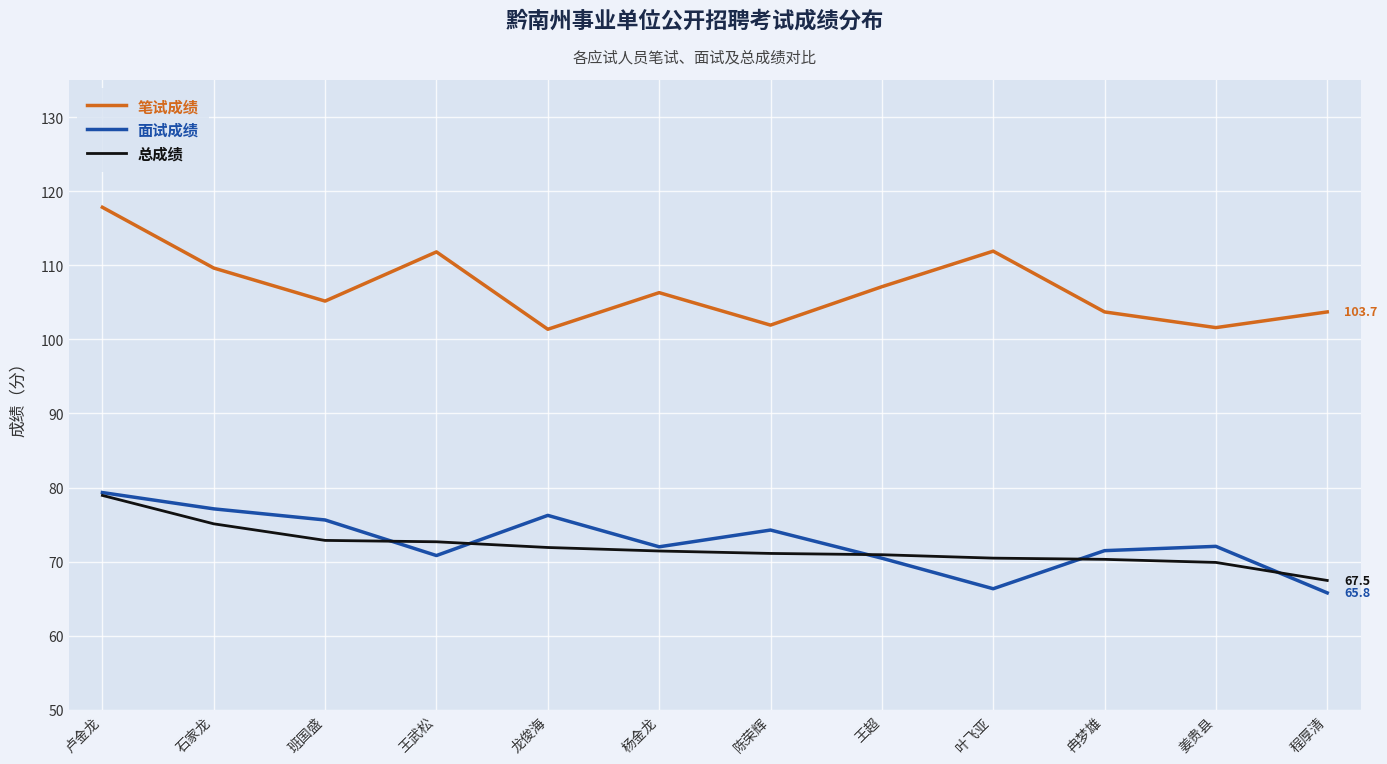

What is the difference between the maximum and minimum values in the 面试成绩 series?

13.5